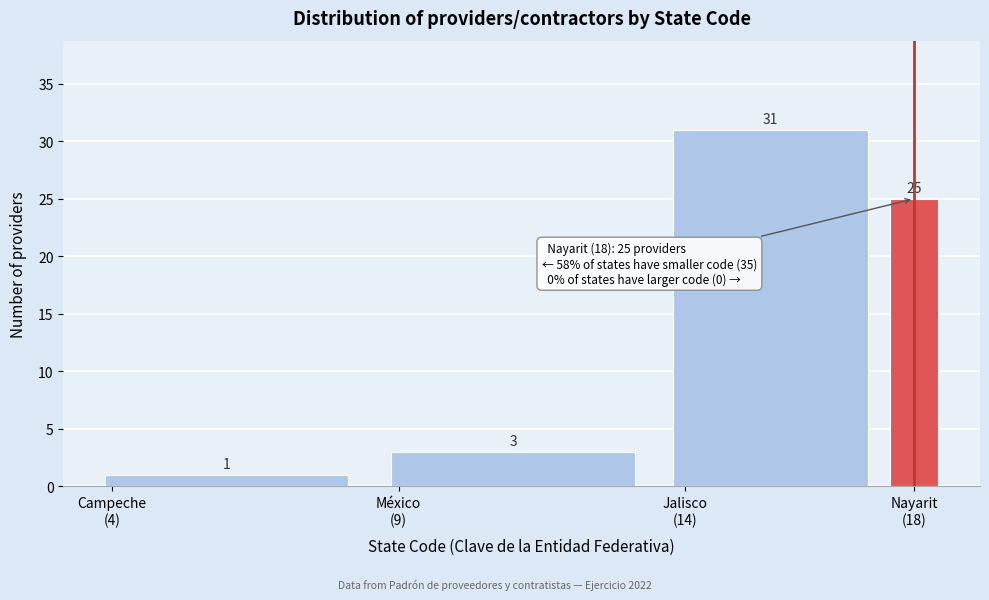

Reading right to left, list all the values displayed in this chart.

25	31	3	1